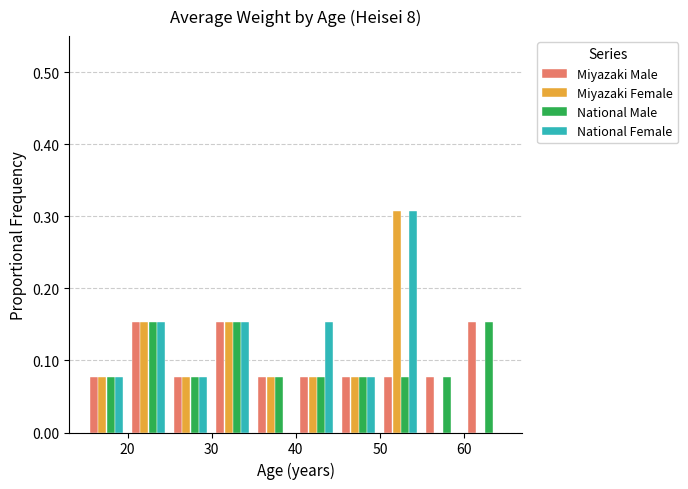

What is the height of the Miyazaki Male bar covering 60 to 65 on the x-axis? The values are not printed on the chart, so give them approximately, as read against the axis.

0.15